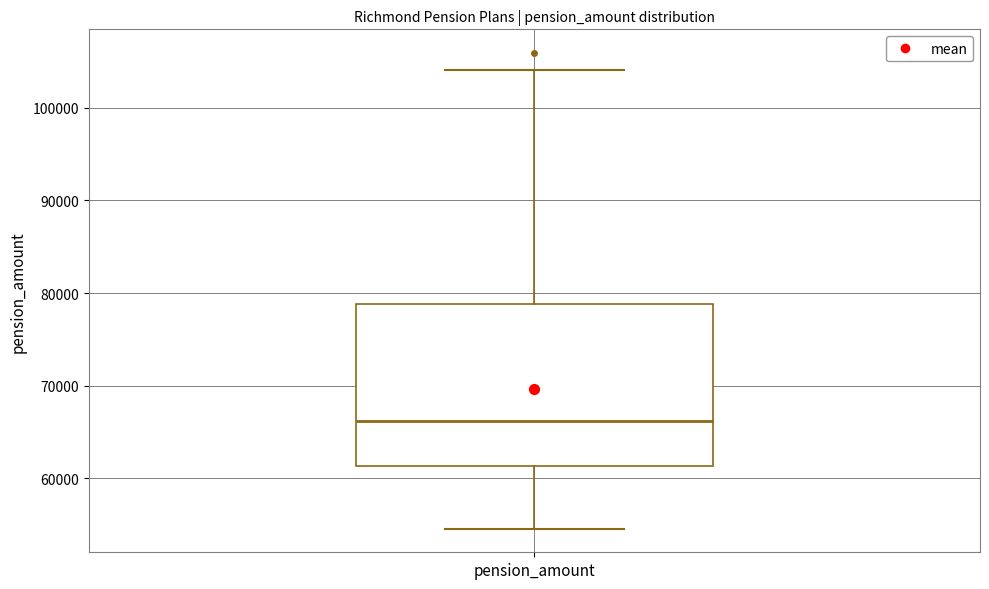

Transcribe this box plot: give where the median line is, the range the box spans, and where the two whiskers end, as read against the y-axis. The values are not printed on the chart, so give them approximately, as read against the axis.

median 66000, box 61000 to 79000, whiskers 55000 to 104000